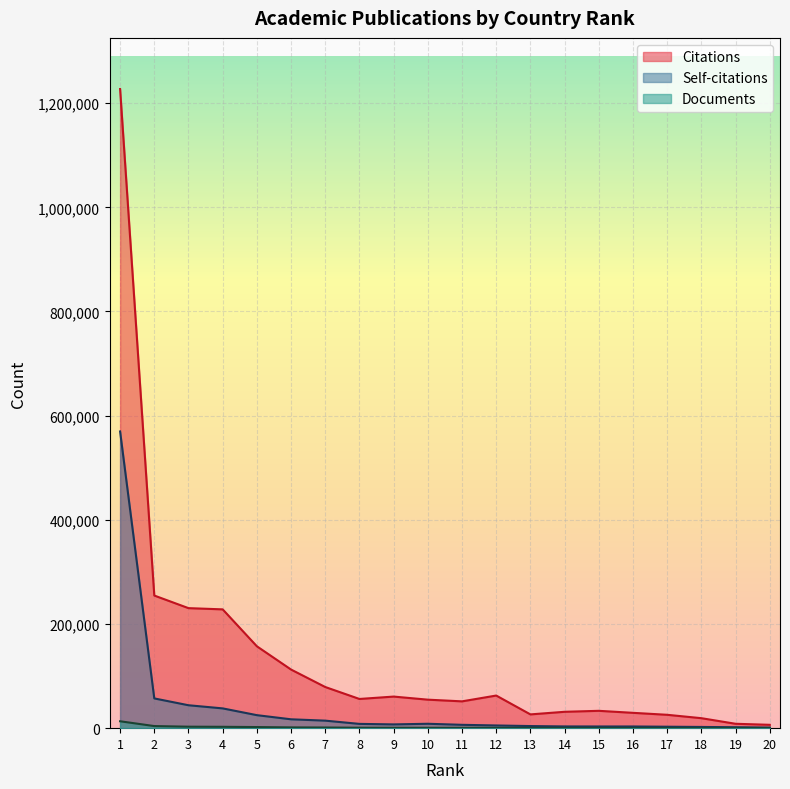

Which has a higher value, 13 or 9?

9